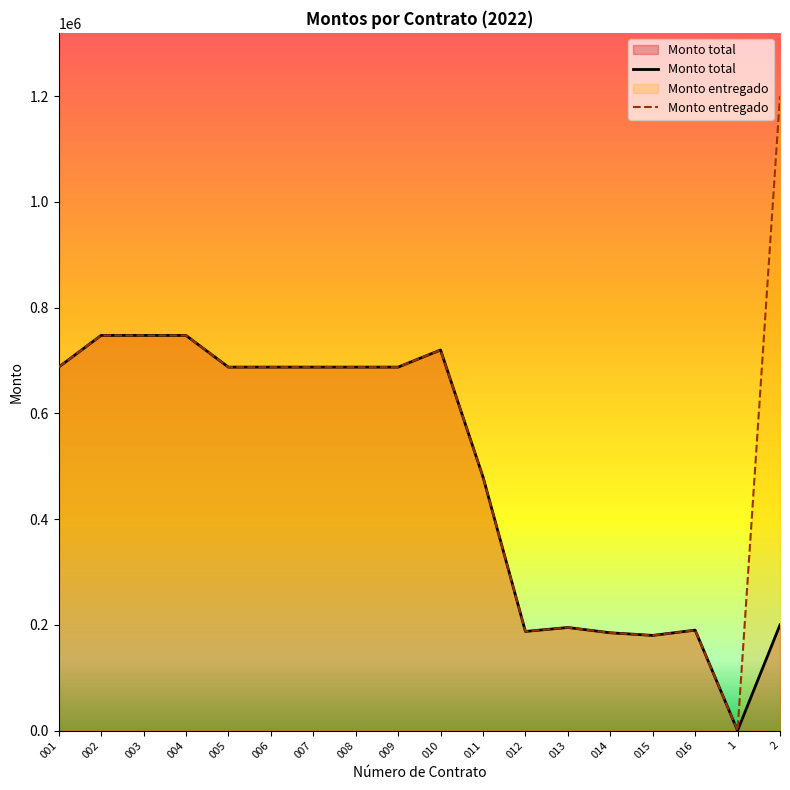

What is the difference between the Monto entregado values at 001 and 014?

502600.0